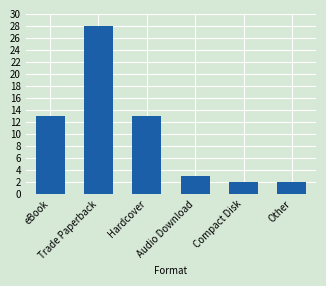

Reading left to right, what are all the values shown in this chart?

13	28	13	3	2	2